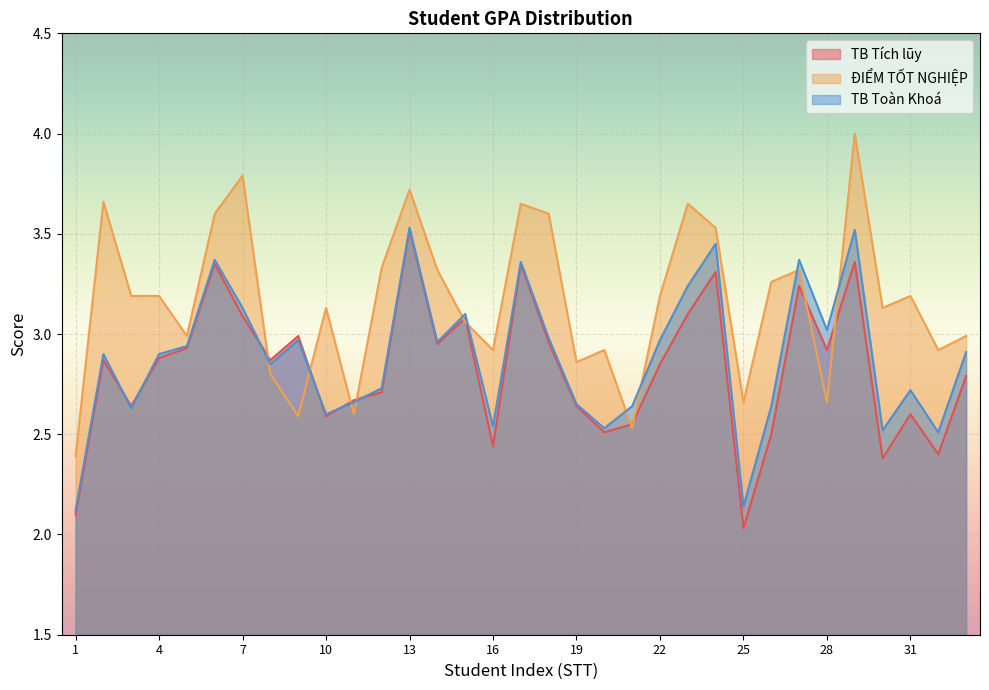

Which series has the largest total across all categories?

ĐIỂM TỐT NGHIỆP